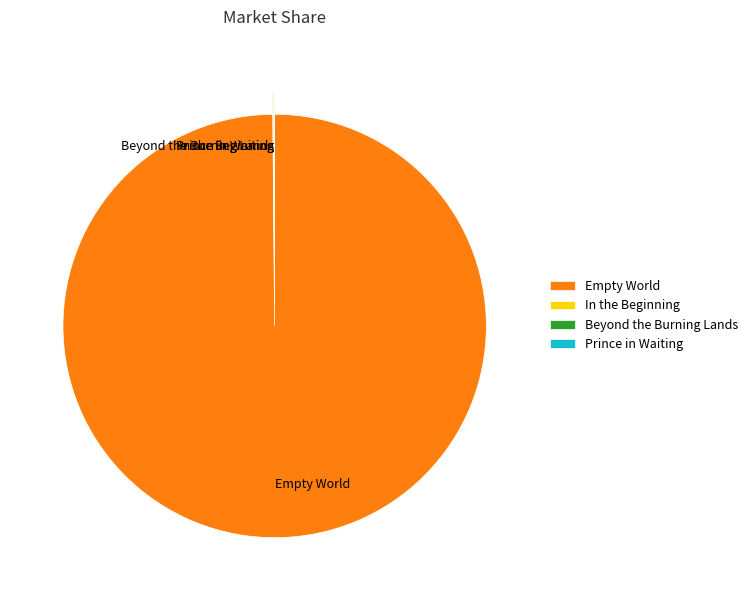

Is there a majority slice in this chart?

Yes